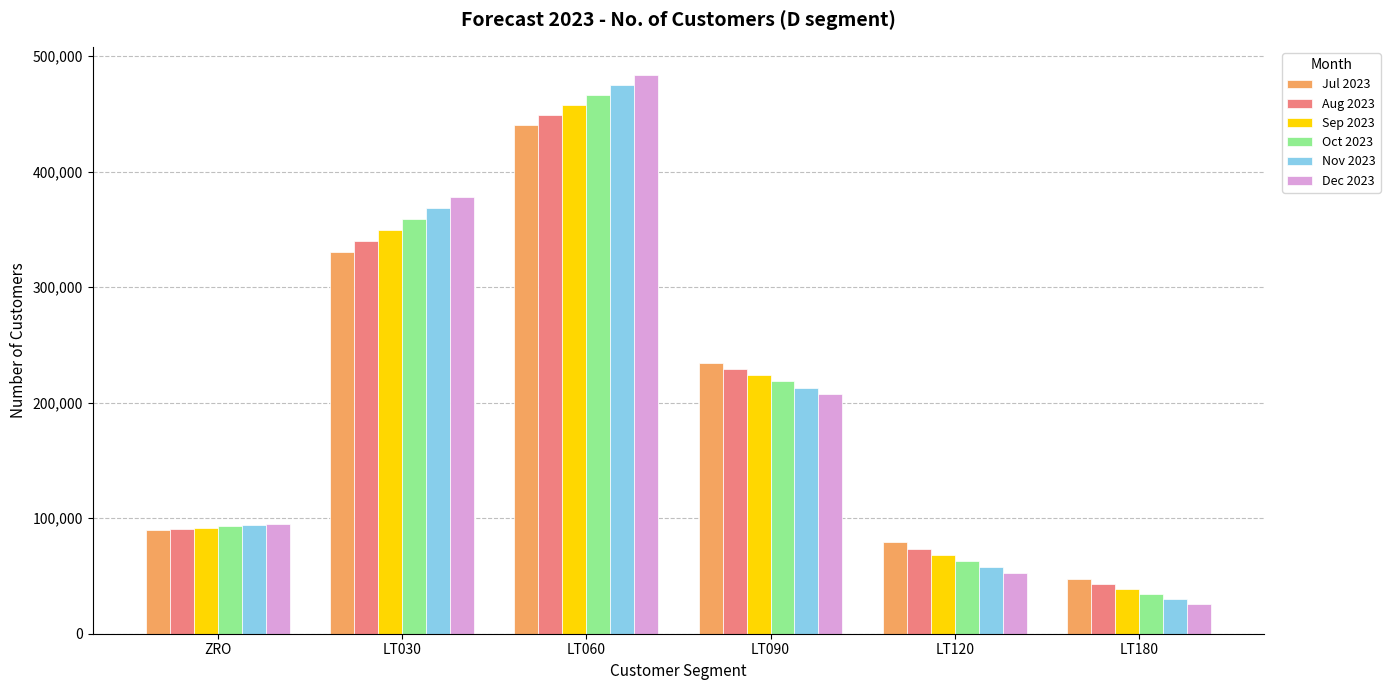

What is the maximum value for Oct 2023?

466391.2